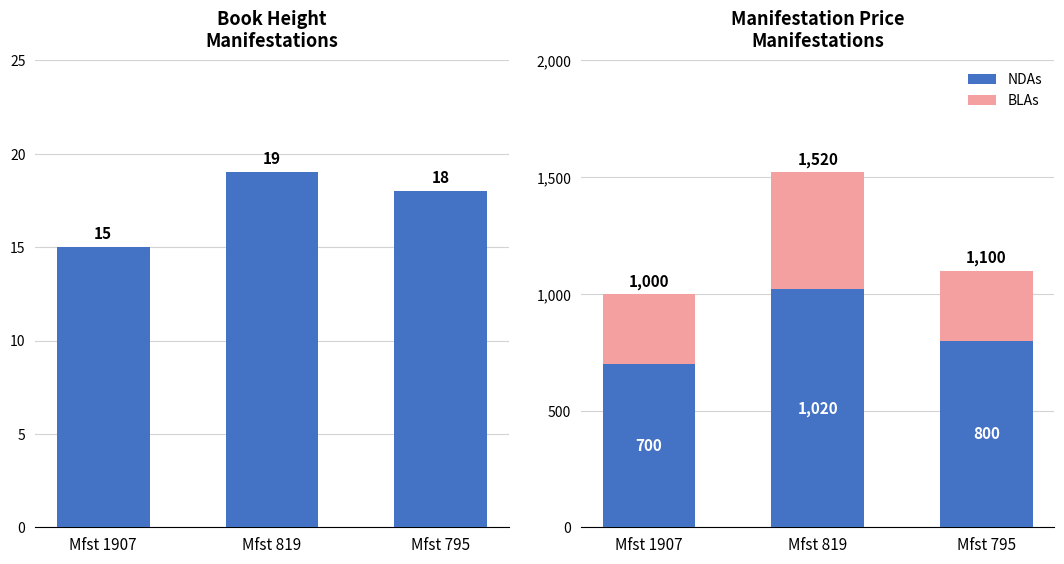

What is the difference between the maximum and minimum values in the NDAs series?

320